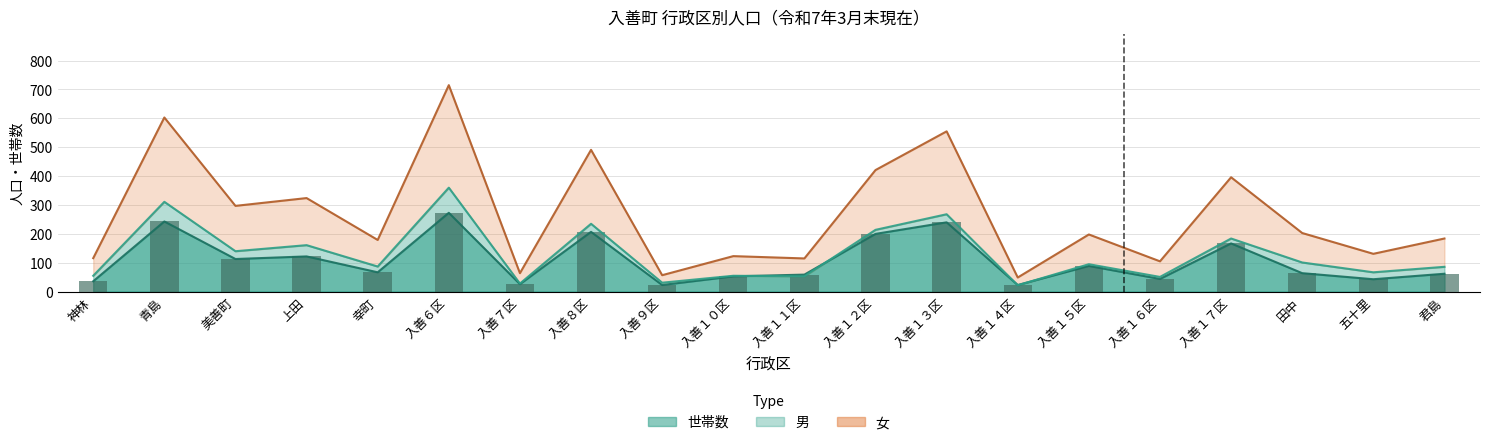

Rank the series at 入善９区 from highest to lowest value.

女, 男, 世帯数